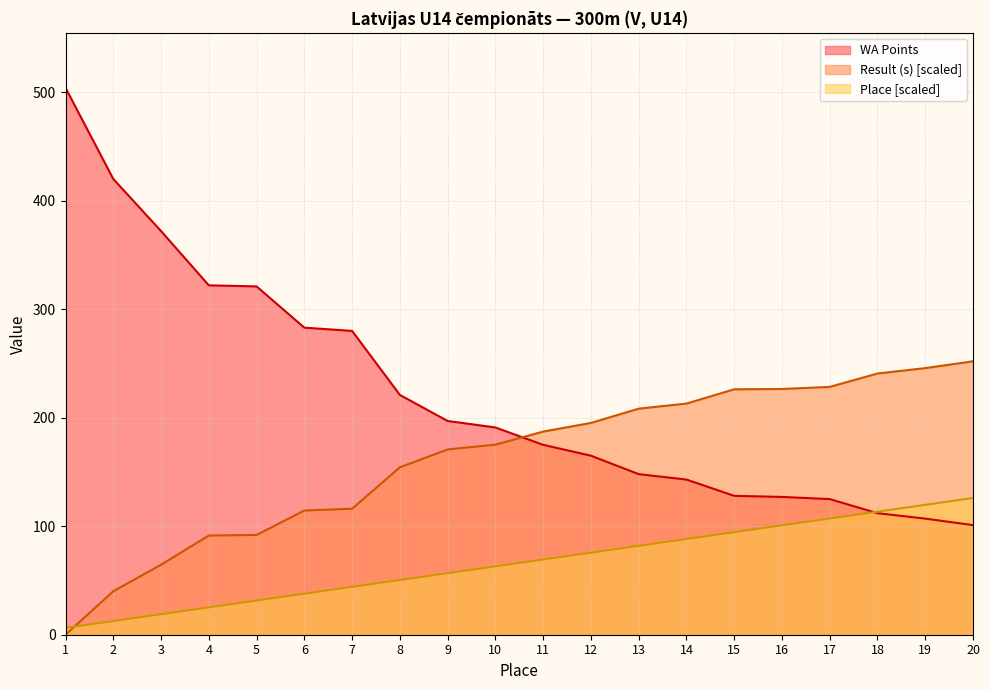

Where do WA Points and Result (s) first cross each other?

10 and 11